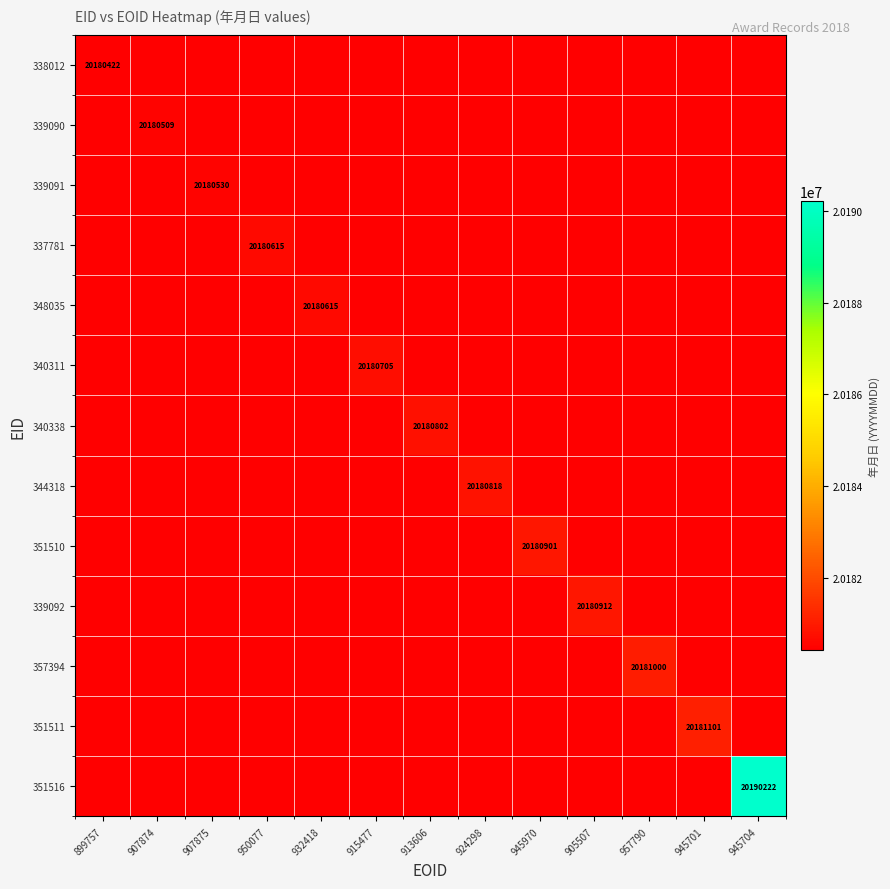

The 348035 series shows 20180615 at 932418. True or false?

True